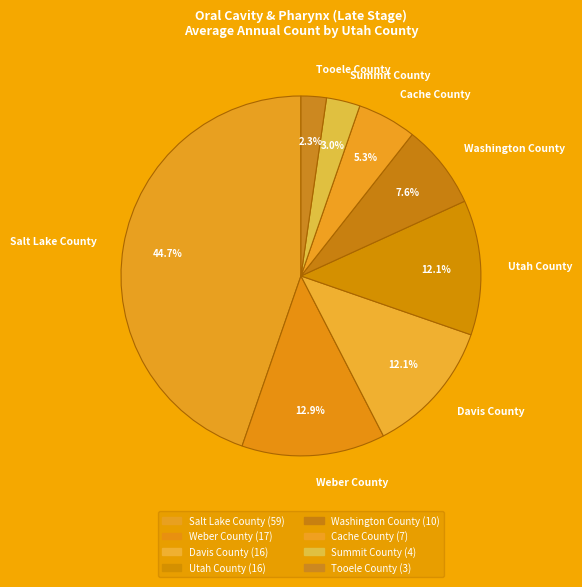

Does Davis County account for over 50% of the chart?

No